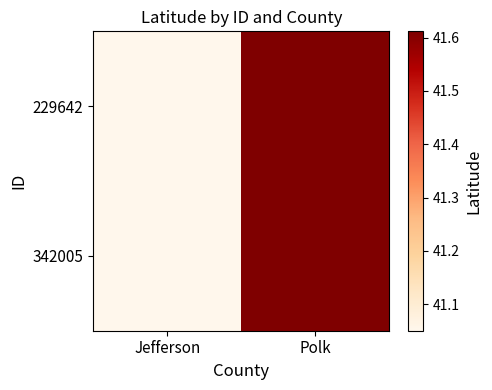

Reading right to left, what are all the values shown in this chart?

229642: Polk=41.6	Jefferson=41.1
342005: Polk=41.6	Jefferson=41.1